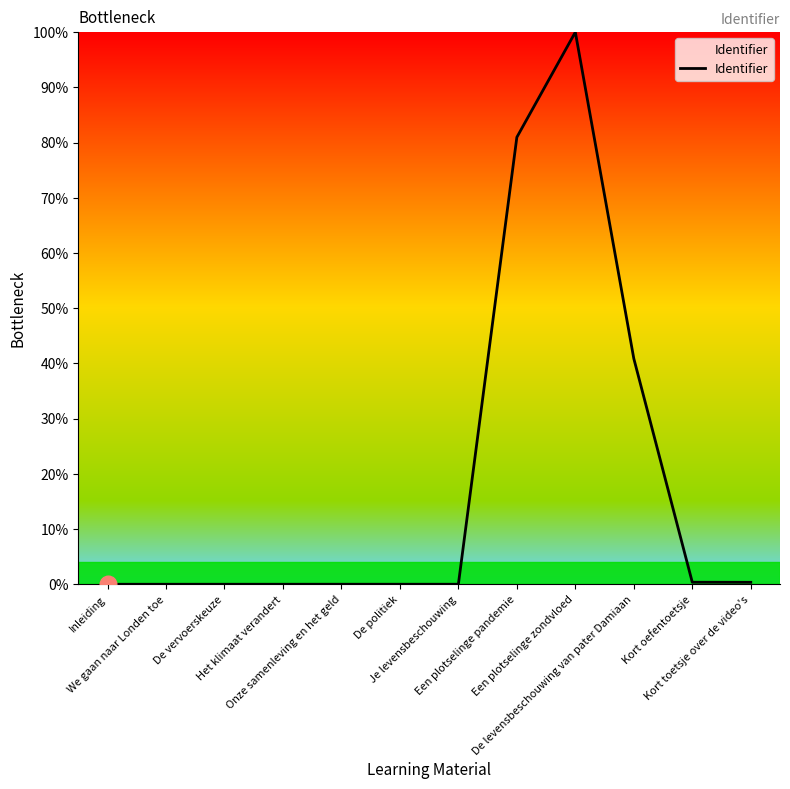

What is the change in value from We gaan naar Londen toe to De levensbeschouwing van pater Damiaan?

+40.9